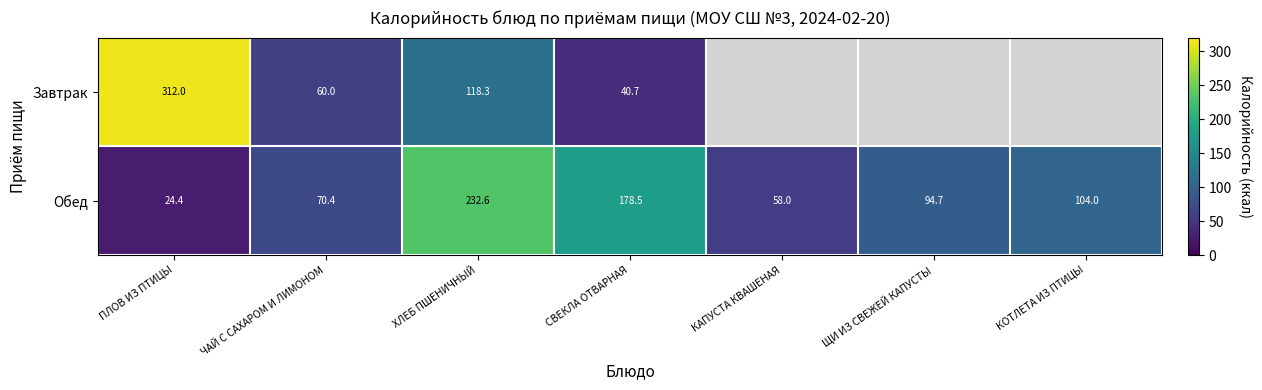

What is the difference between the highest and lowest values at СВЕКЛА ОТВАРНАЯ?

137.8